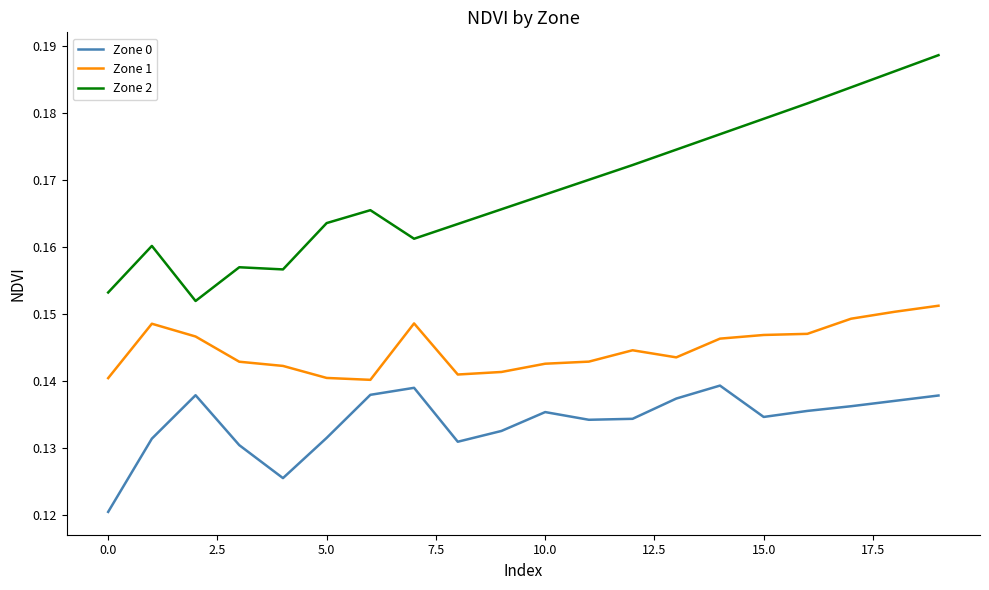

List the series in order of their overall mean, highest first.

Zone 2, Zone 1, Zone 0